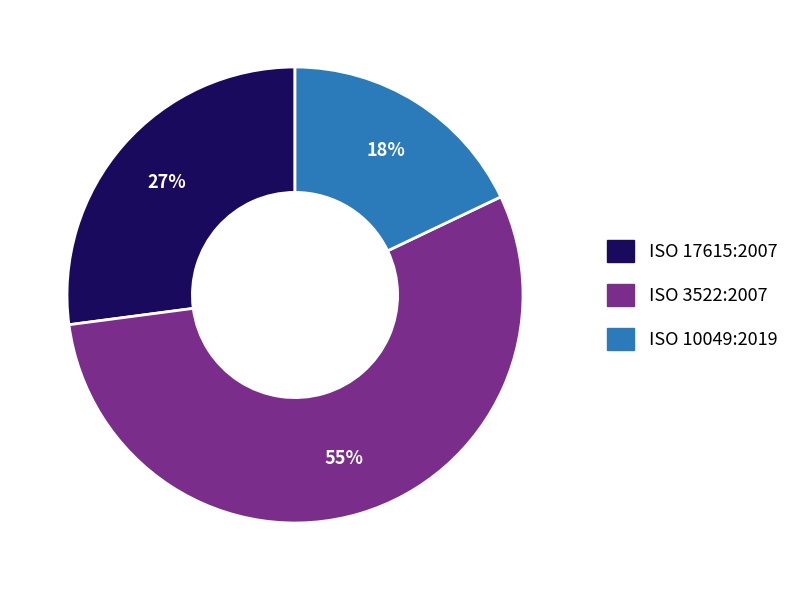

Which slice is the smallest?

ISO 10049:2019